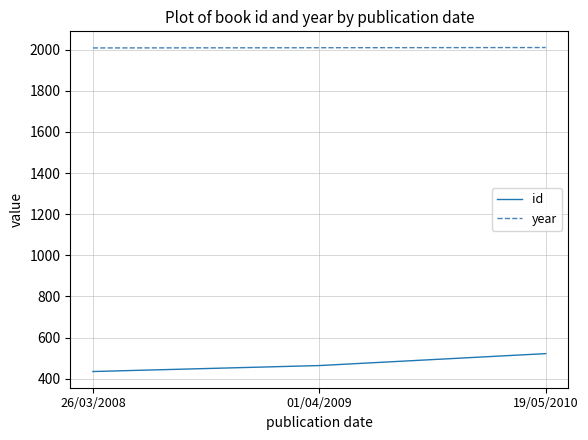

What is the total value across all series at 01/04/2009?

2473